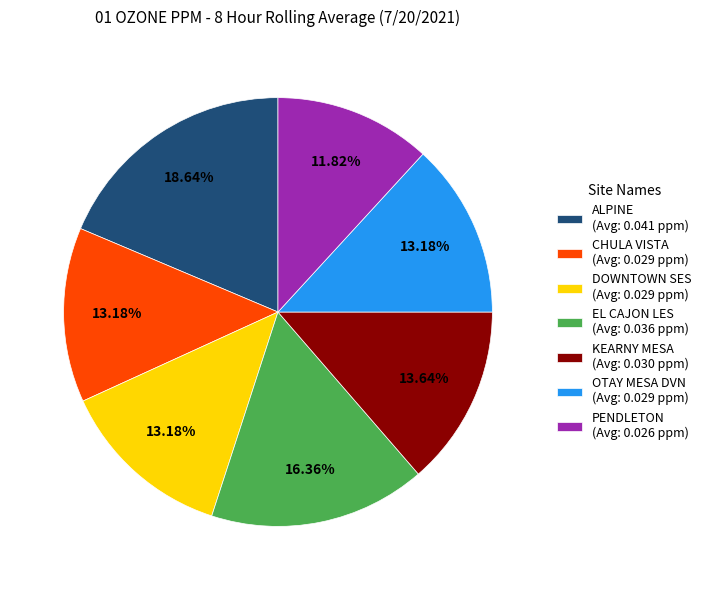

What portion of the pie excludes DOWNTOWN SES?

86.8%